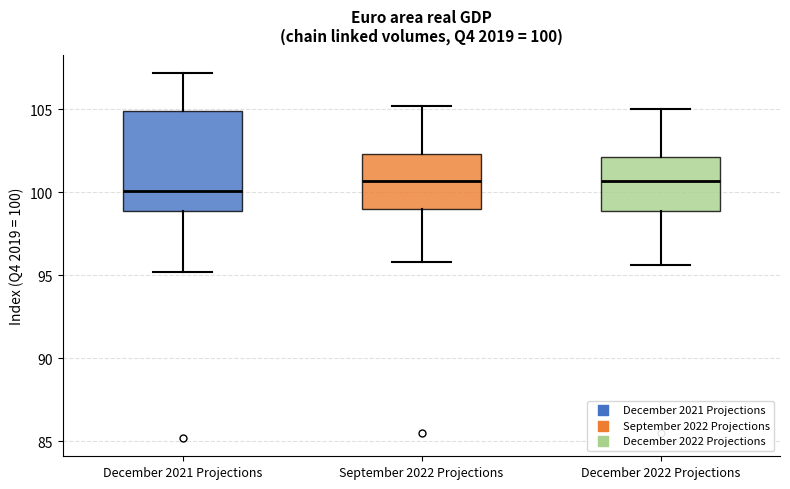

Which box is the tallest, from its lower edge to its upper edge?

December 2021 Projections